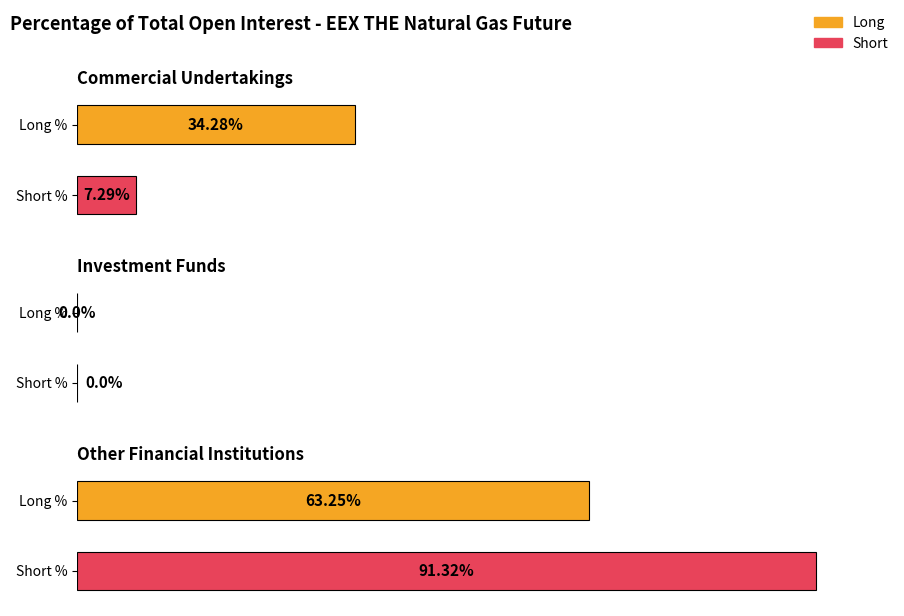

What is the label of the 1st bar from the left?

Commercial Undertakings